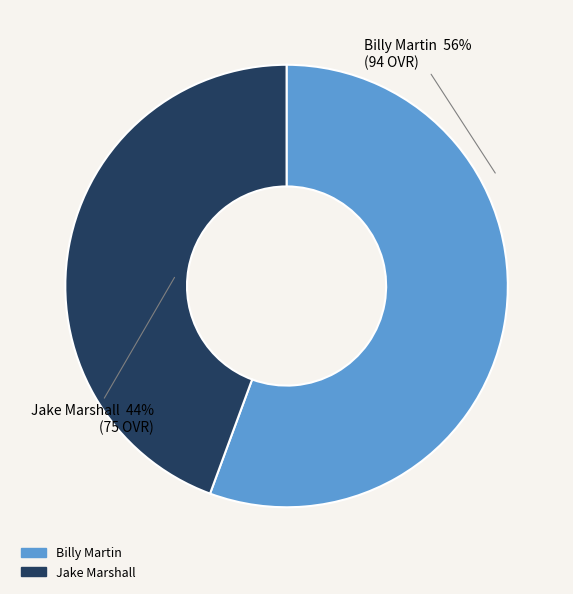

Rank the categories by value from lowest to highest.

Jake Marshall, Billy Martin